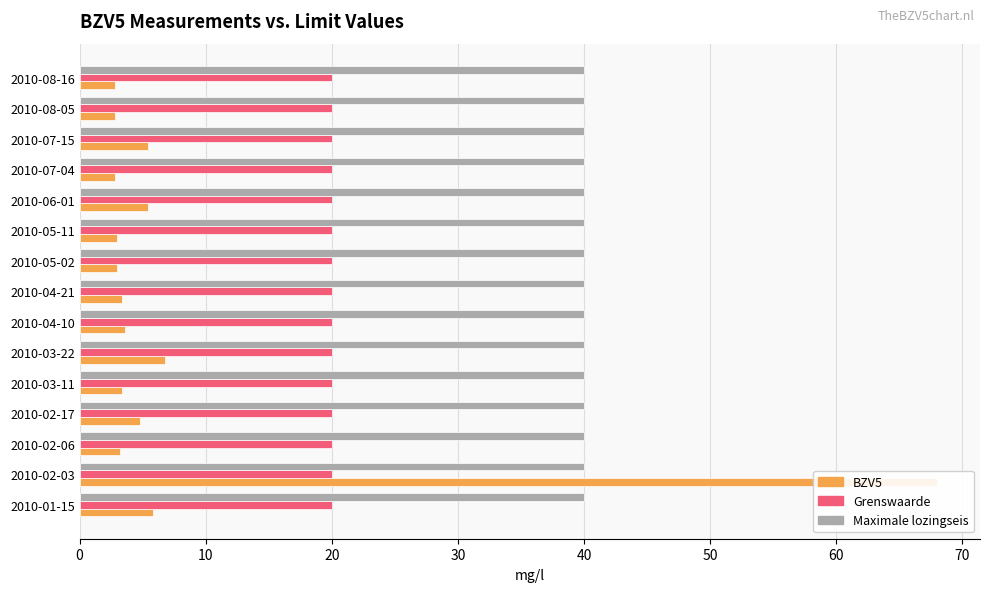

Reading left to right, what are all the values shown in this chart?

BZV5: 5.8	68.0	3.2	4.8	3.4	6.8	3.6	3.4	3.0	3.0	5.4	2.8	5.4	2.8	2.8
Grenswaarde: 0.2	0.2	0.2	0.2	0.2	0.2	0.2	0.2	0.2	0.2	0.2	0.2	0.2	0.2	0.2
Maximale lozingseis: 0.2	0.2	0.2	0.2	0.2	0.2	0.2	0.2	0.2	0.2	0.2	0.2	0.2	0.2	0.2